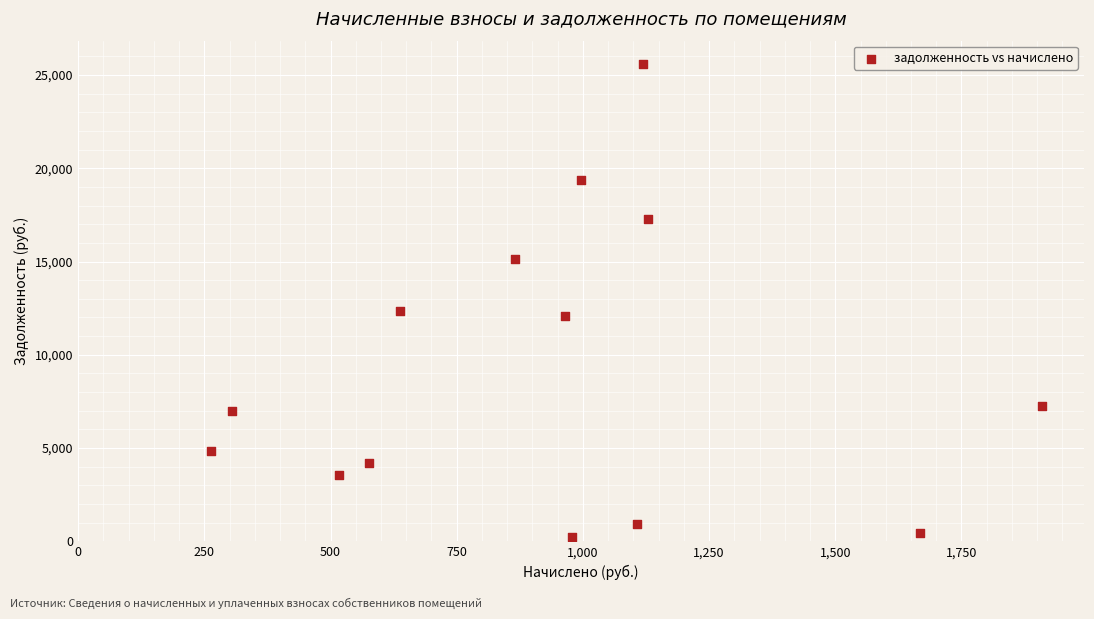

What Y value in the scatter plot is closest to 12916?

12344.6